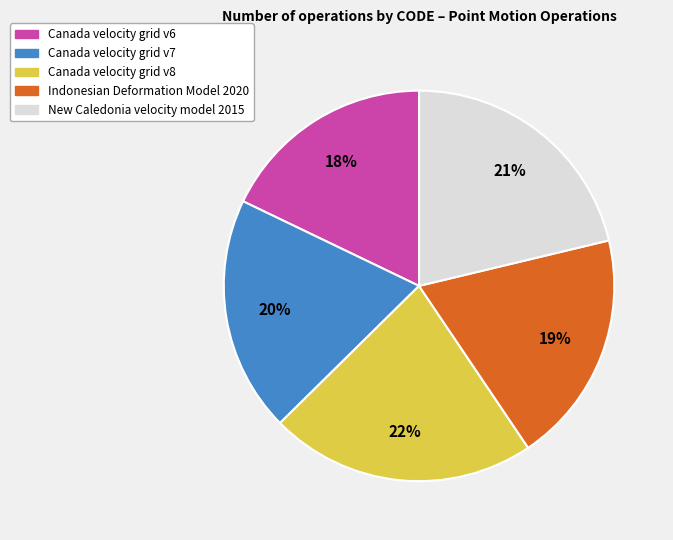

Approximately how many times larger is the value at New Caledonia velocity model 2015 compared to Canada velocity grid v8?

1.0